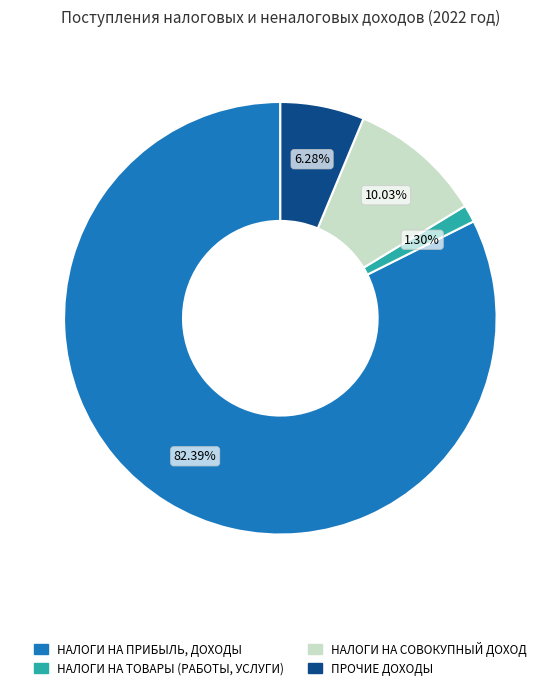

Does any single category account for the majority?

Yes